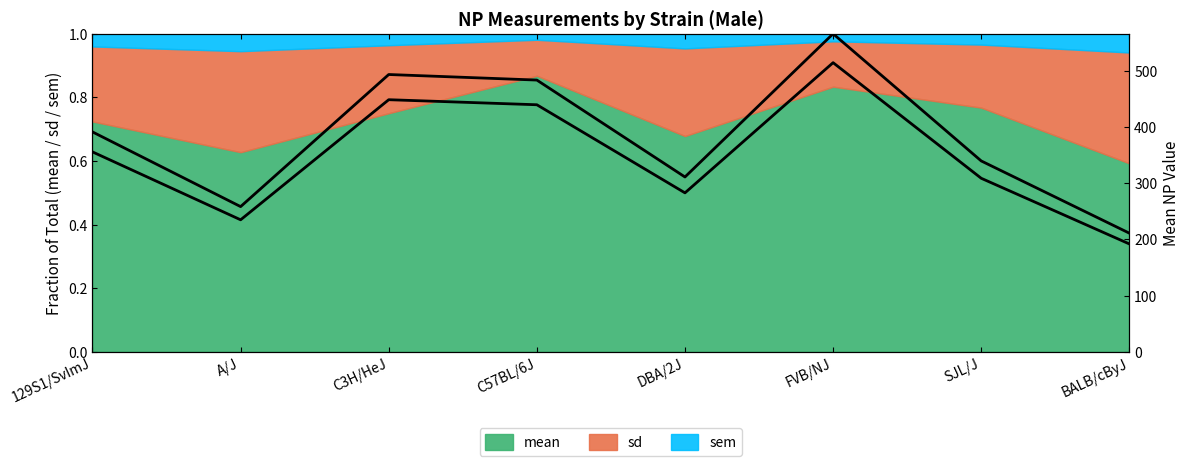

Where is the first local maximum for mean (normalized)?

C3H/HeJ